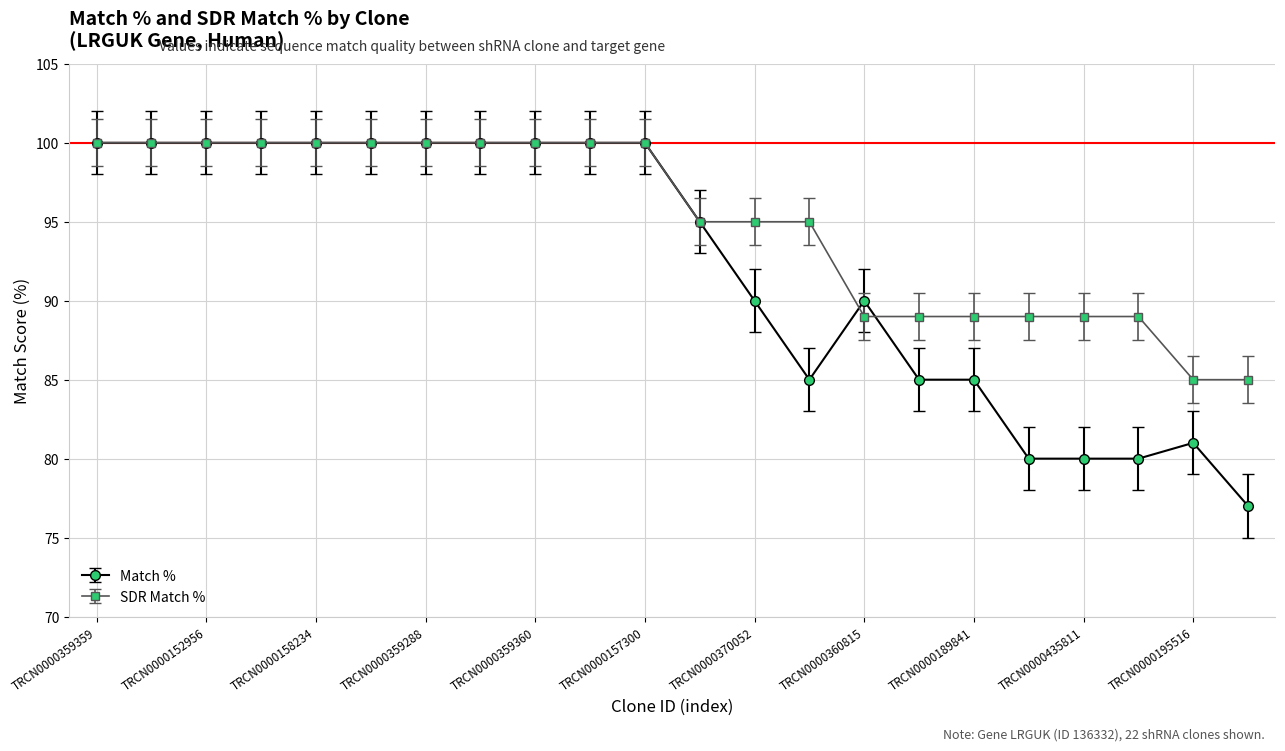

What is the maximum value shown in the chart?

100